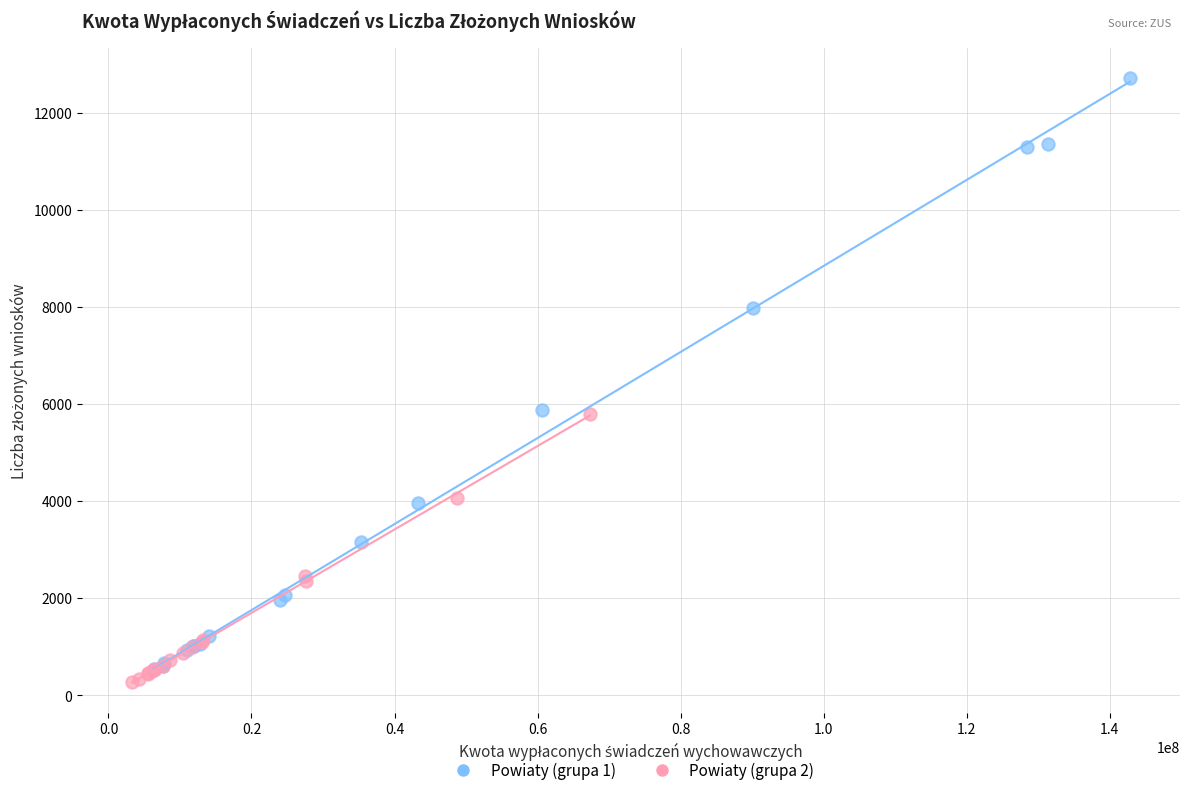

Which series has the largest Y range (max minus min)?

Powiaty (grupa 1)